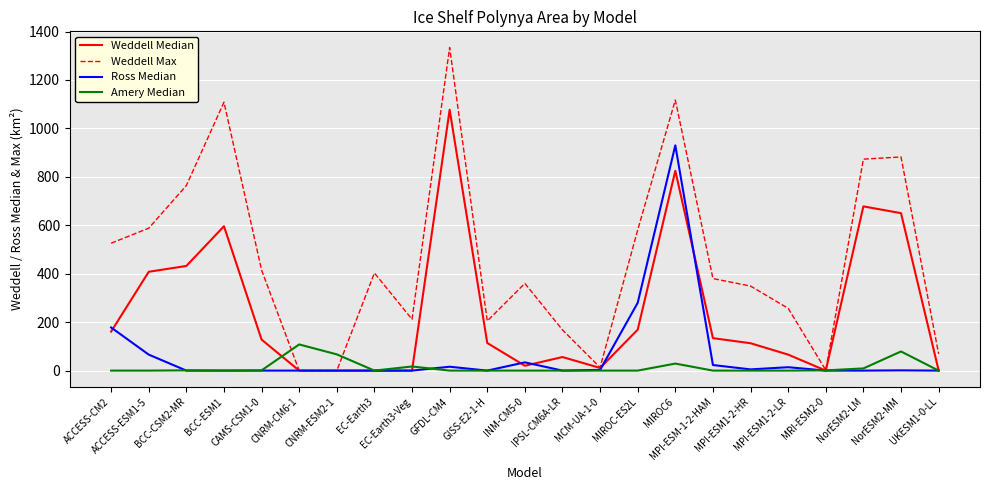

What position from the left is MCM-UA-1-0?

14